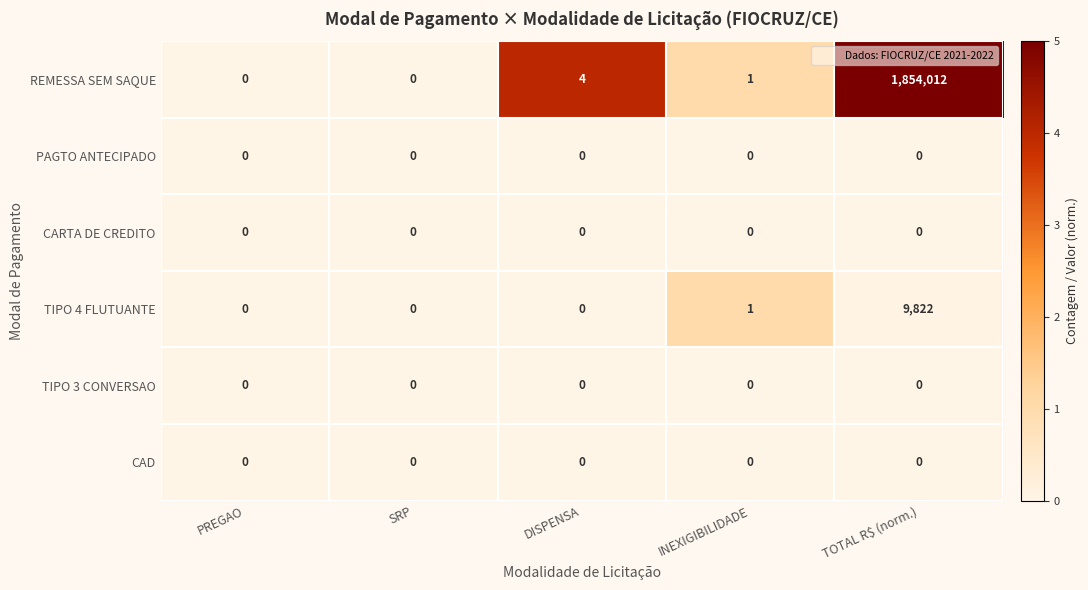

At which label does REMESSA SEM SAQUE first exceed 1?

DISPENSA